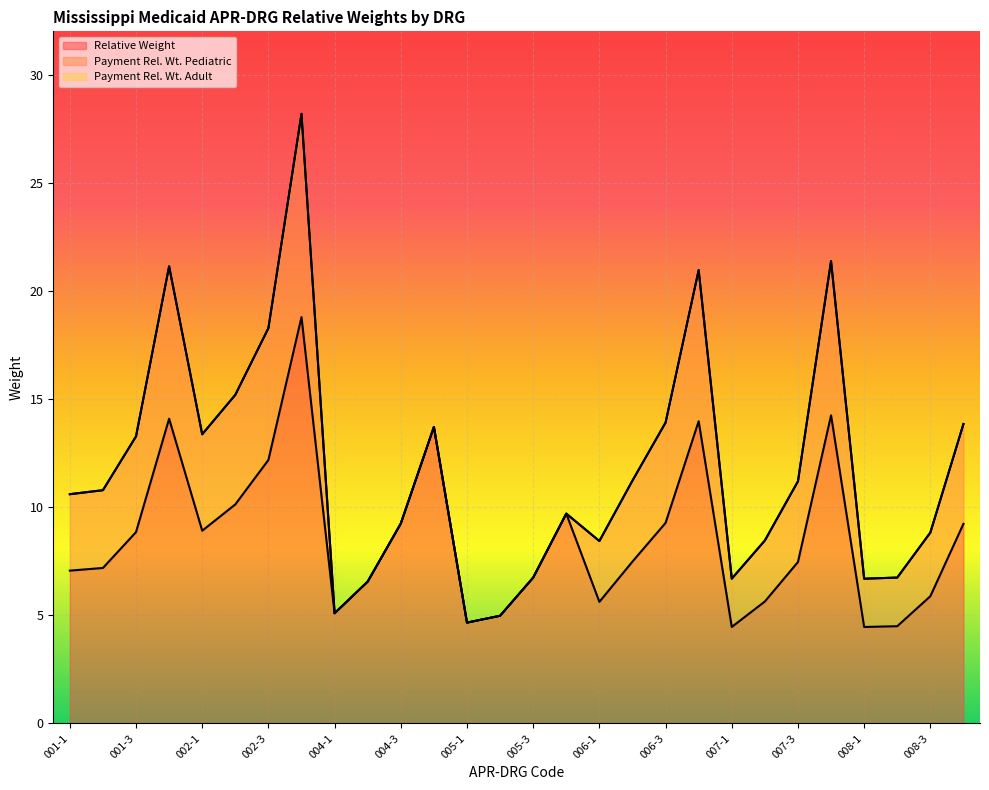

Which series has the largest range (max minus min)?

Payment Rel. Wt. Pediatric